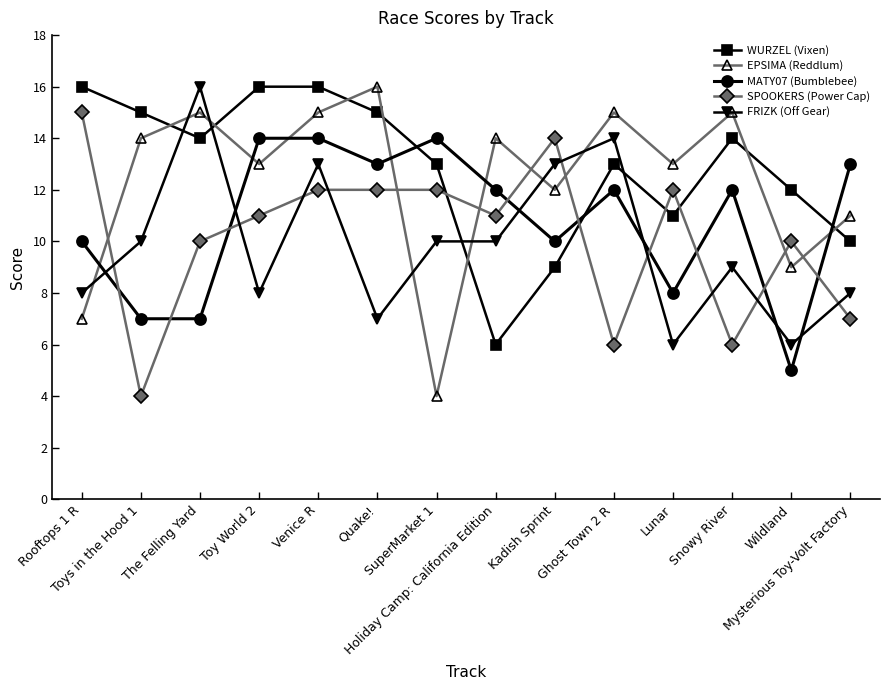

In EPSIMA (Reddlum), how many points are higher than both neighbors (excluding endpoints)?

5